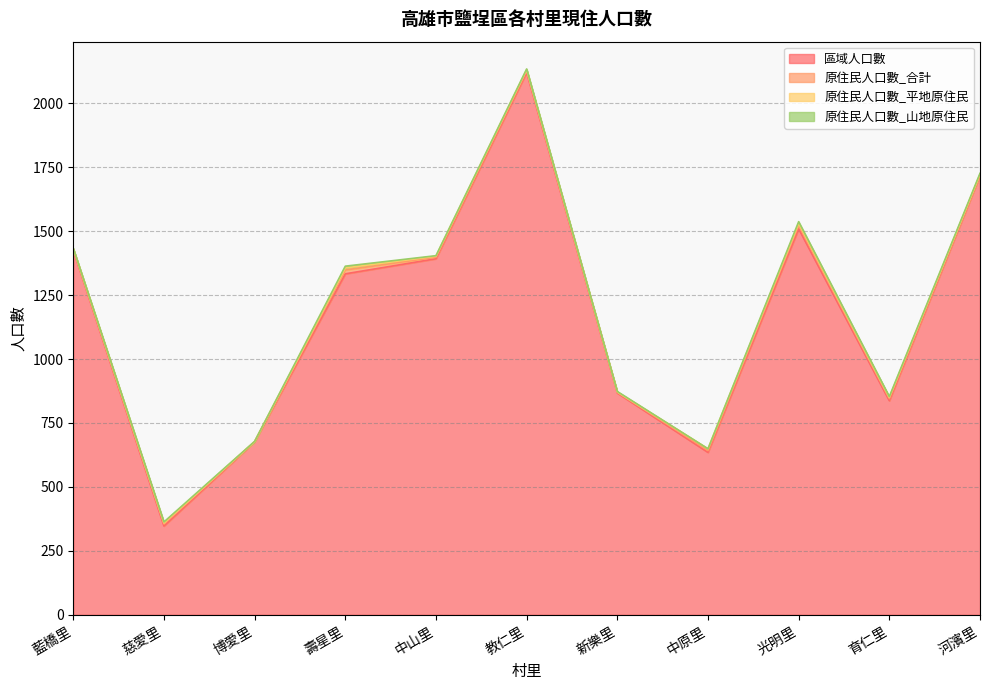

In 原住民人口數_合計, how many points are higher than both neighbors (excluding endpoints)?

4